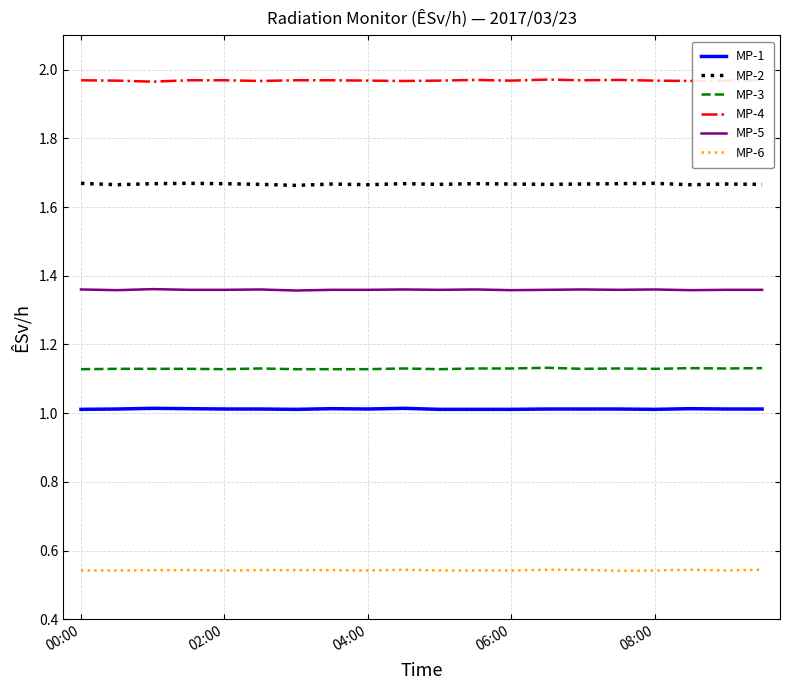

True or false: MP-4 and MP-3 cross at least once.

False